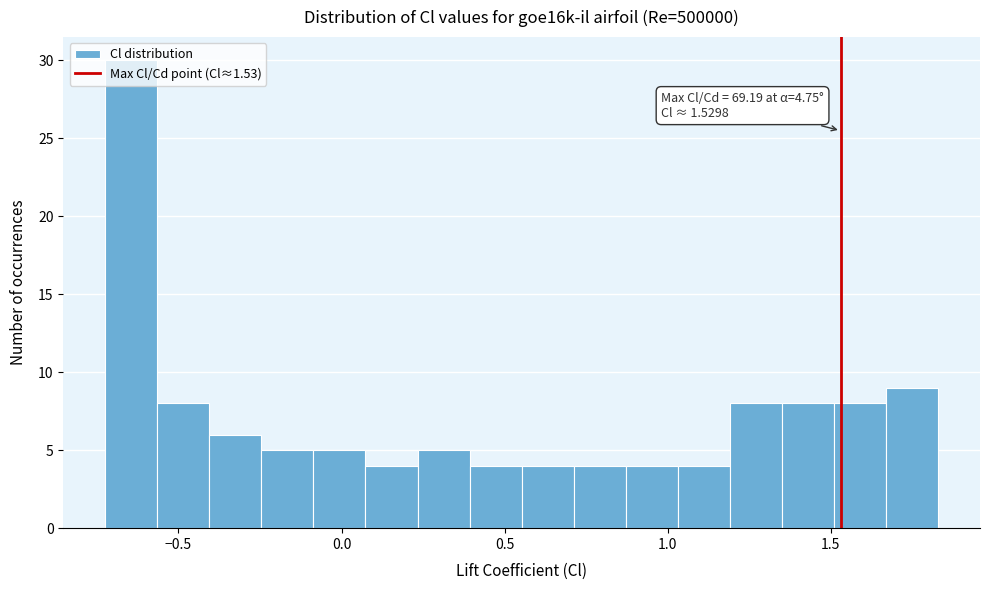

Read against the x-axis, roughly where is the centre of the tallest bar?

-0.65